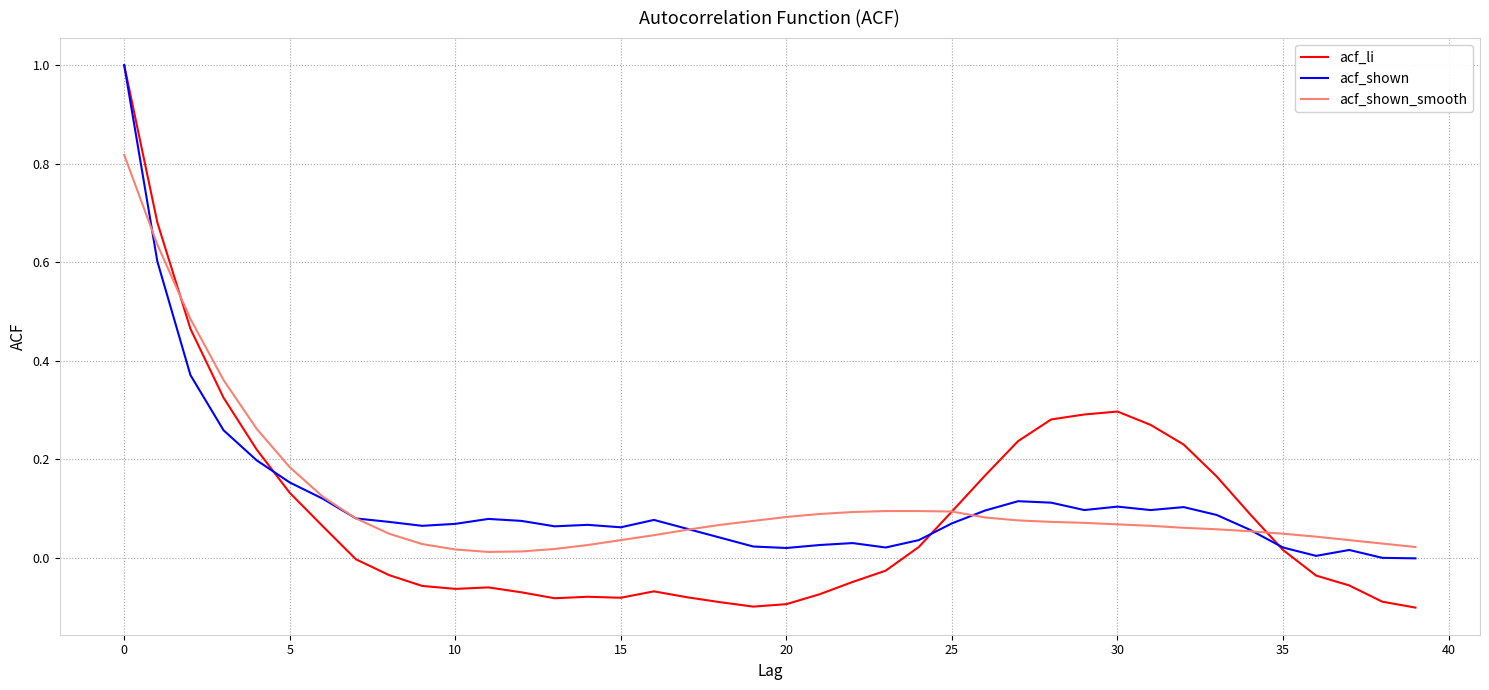

Which series has the widest spread of values?

acf_li